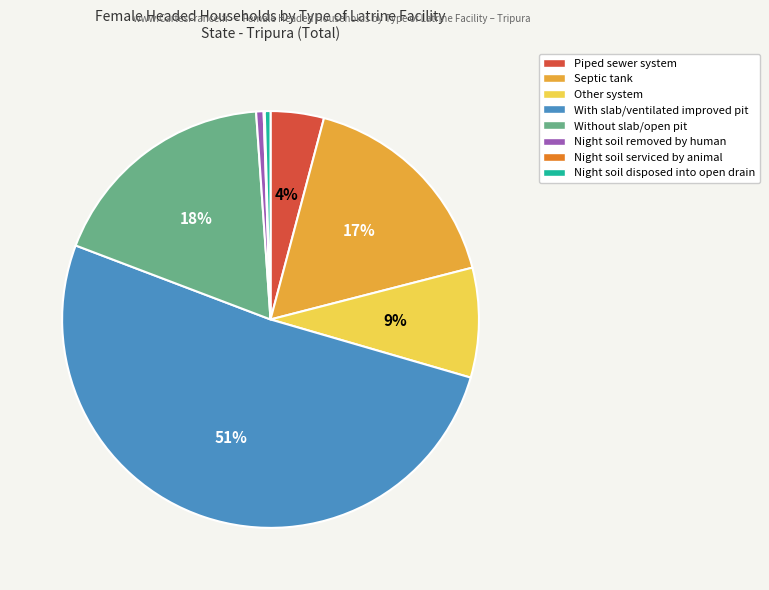

Which category has the biggest portion of the pie?

With slab/ventilated improved pit